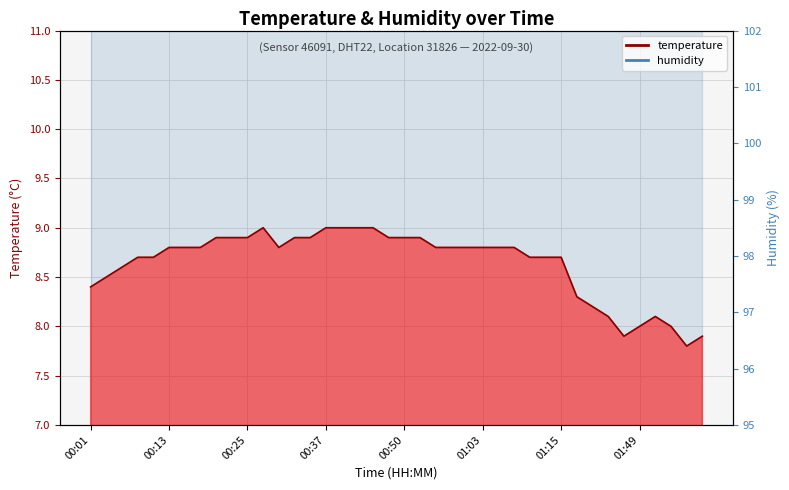

What is the difference between the maximum and minimum values?

1.2